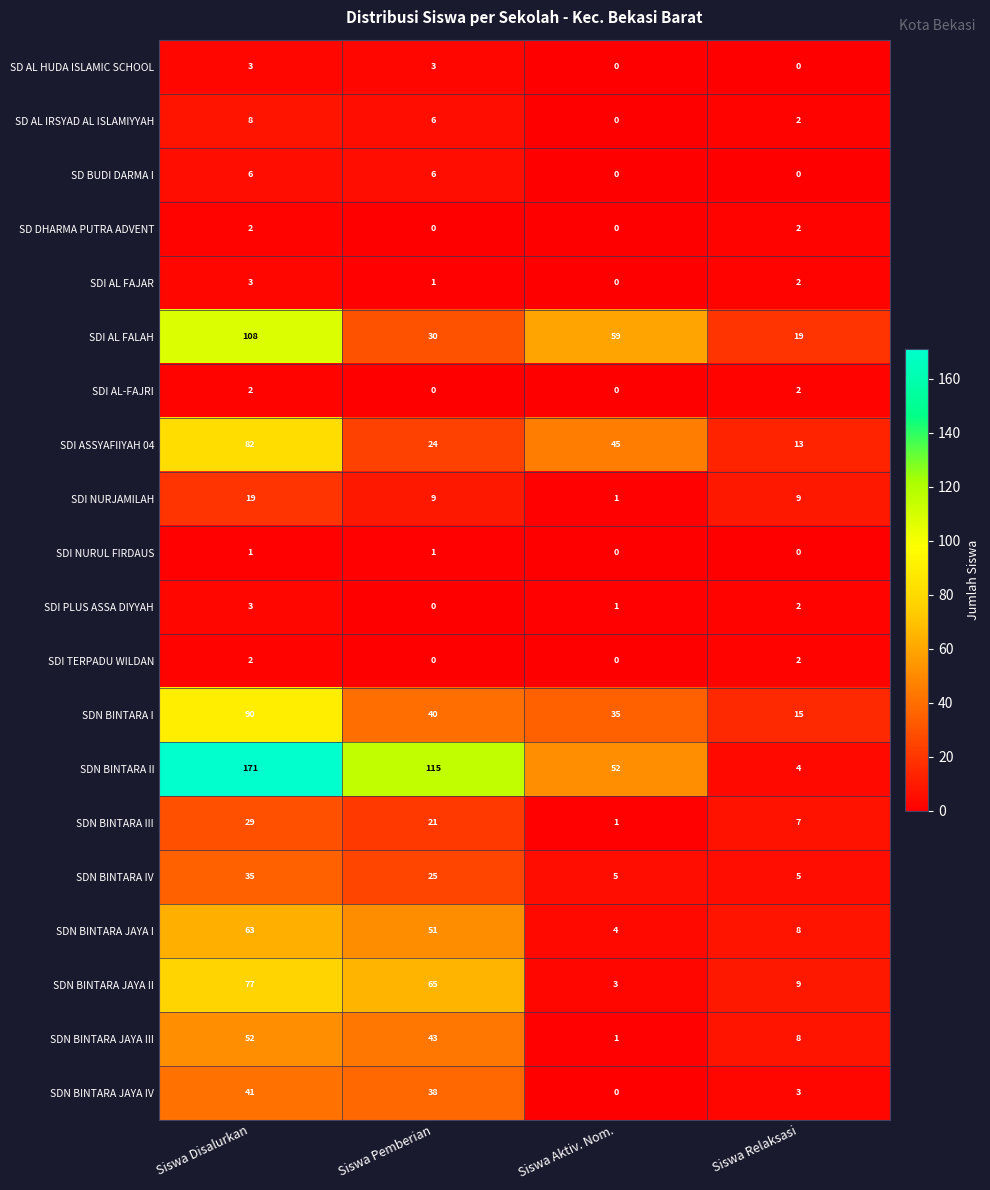

What is the sum of all SDN BINTARA III values?

58